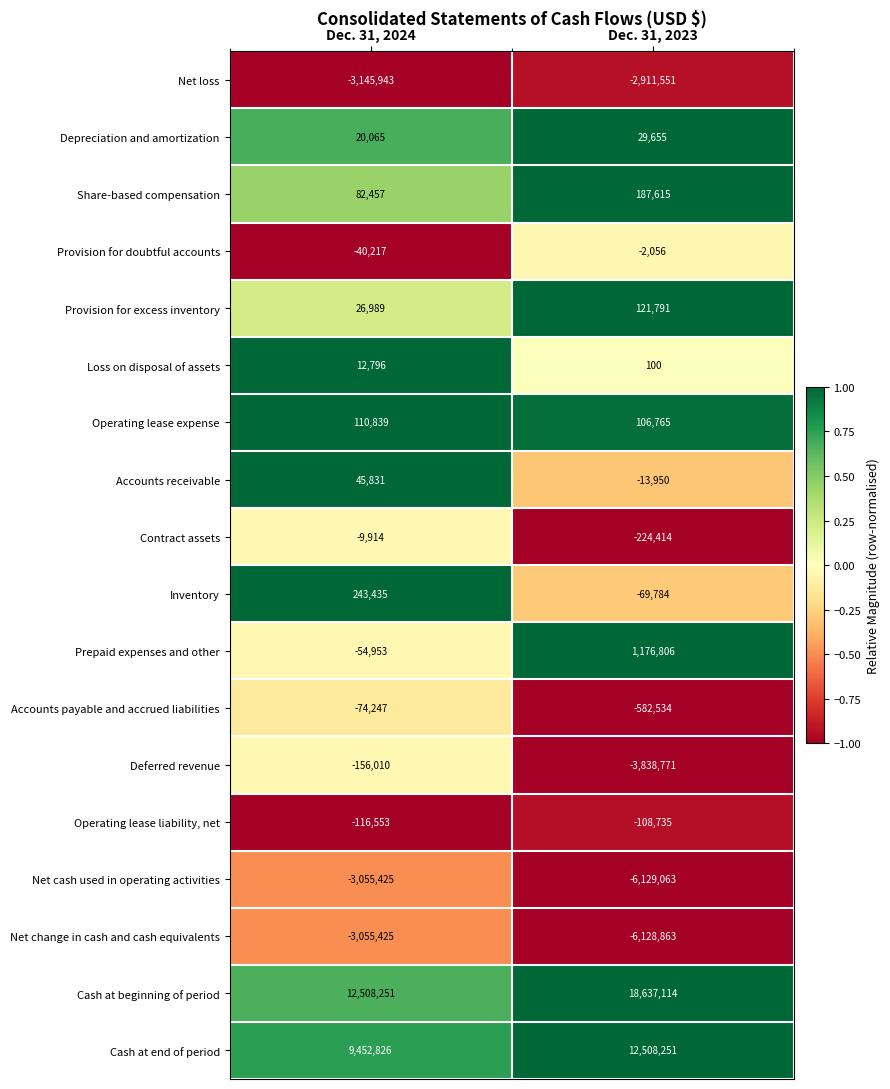

What is the maximum value for Provision for doubtful accounts?

-2056